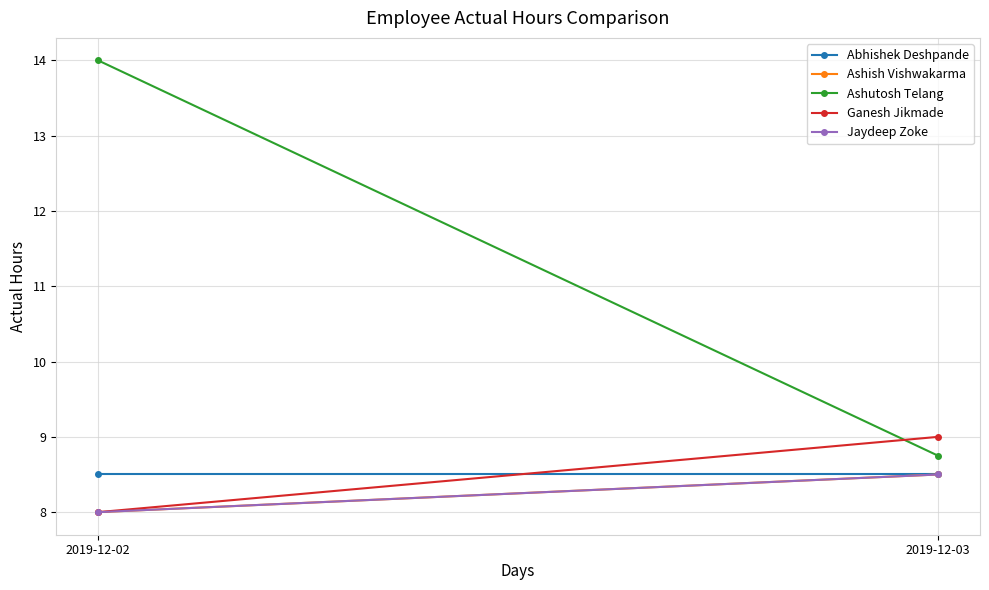

What is the total value across all series at 2019-12-03?

43.2